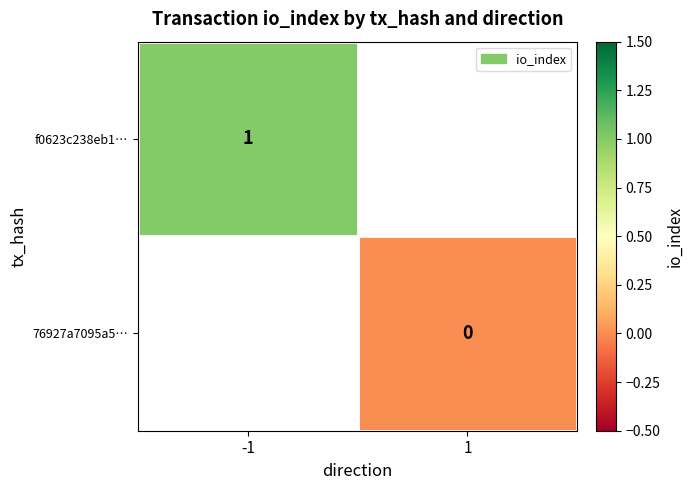

The value of f0623c238eb1… at -1 is 1. True or false?

True